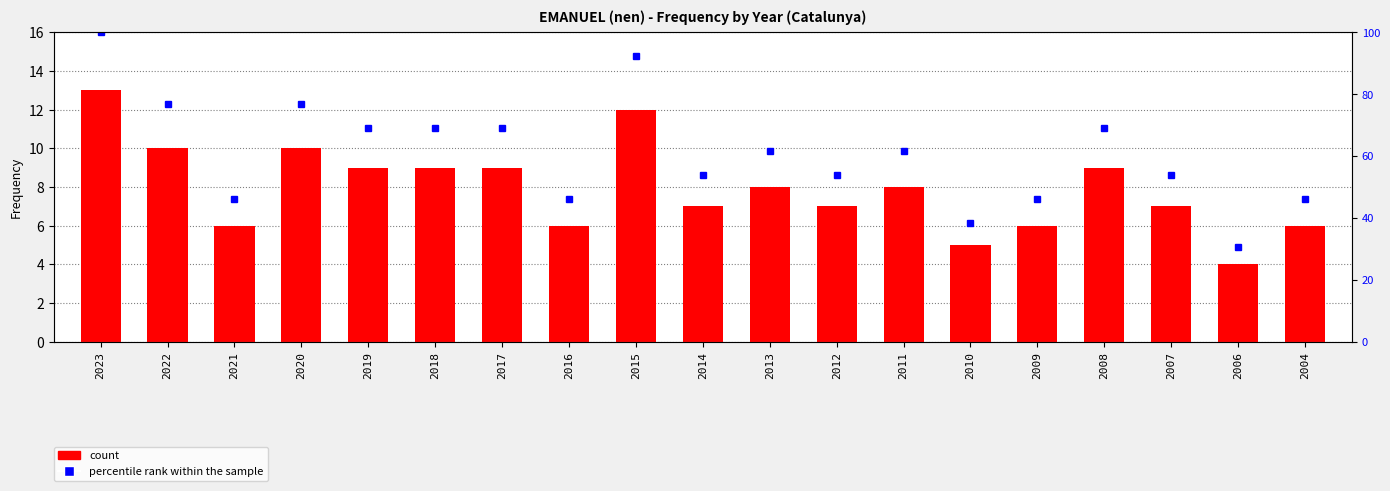

How many data points in Frequency are above 8?

8